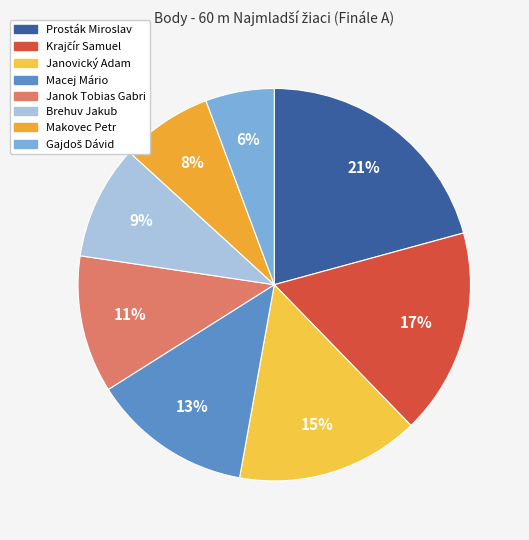

Do Krajčír Samuel and Makovec Petr together represent more than half of the pie?

No